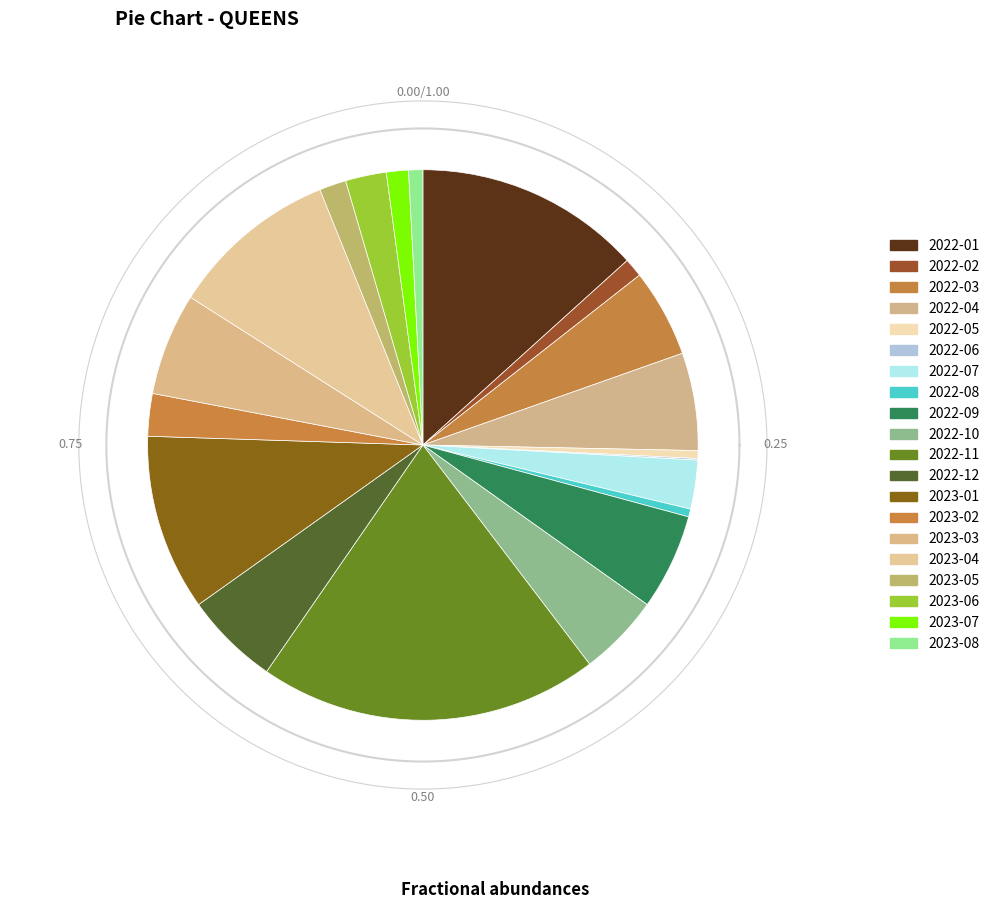

Which slice is the largest?

2022-11